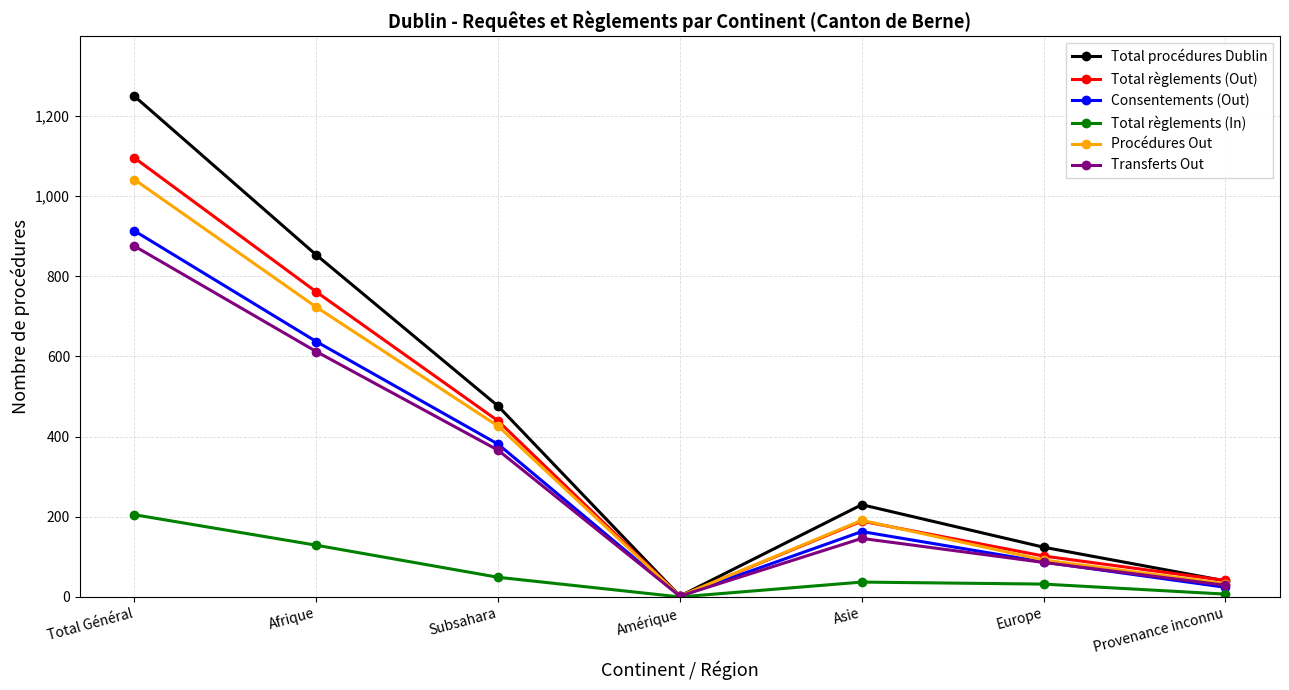

At which category is the sum across all series the highest?

Total Général